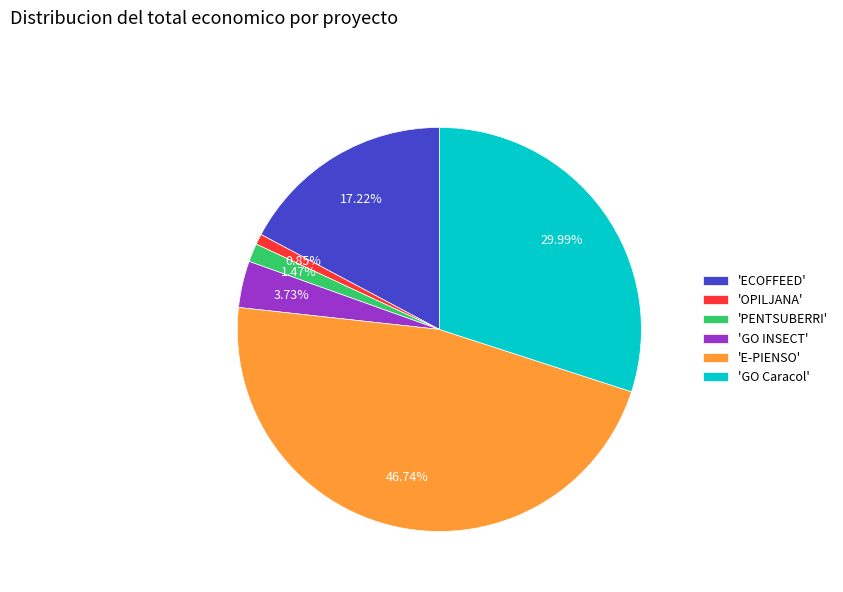

What is the largest slice in the pie chart?

'E-PIENSO'